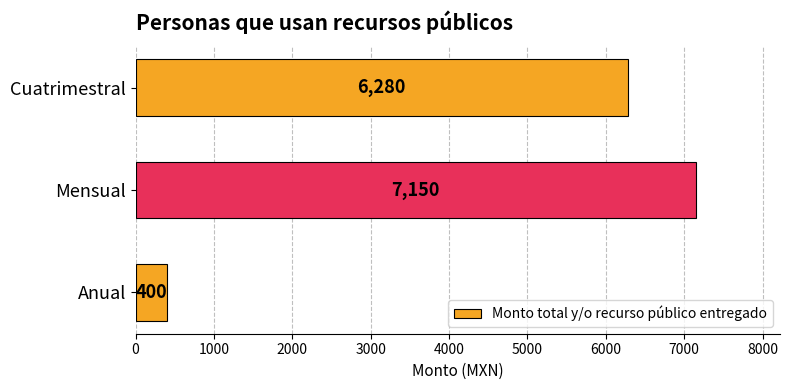

How many series are shown in this chart?

1